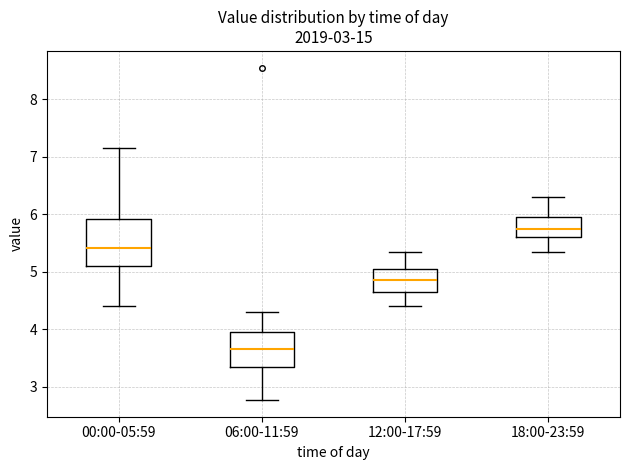

Comparing the boxes themselves (not the whiskers), which one is the tallest?

00:00-05:59